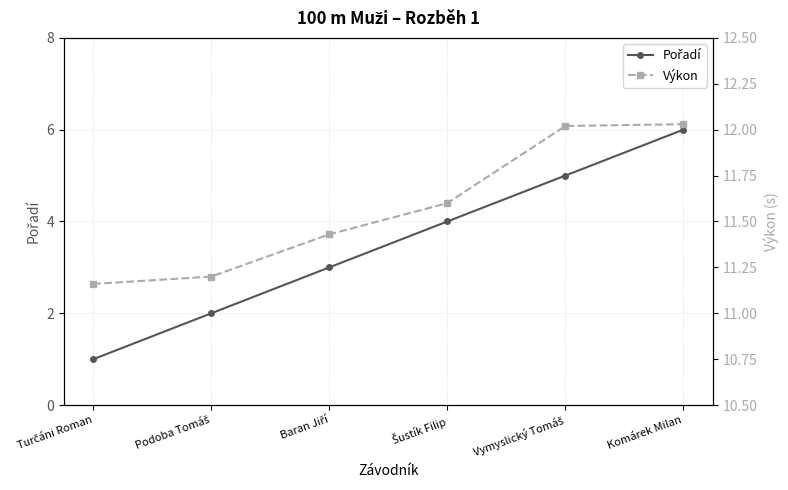

True or false: Výkon has more than 2 interior local peaks.

False